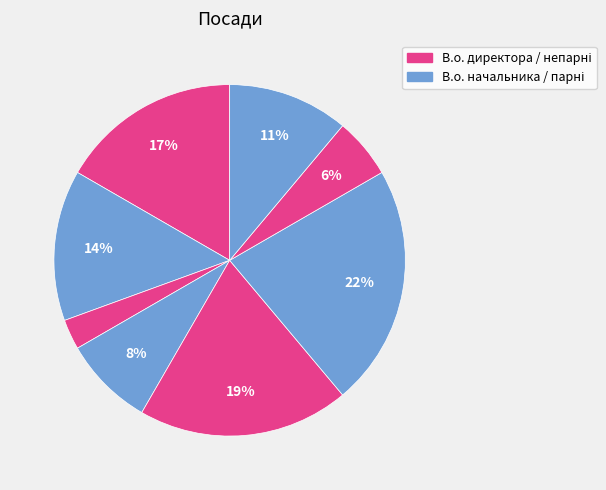

Count the number of slices in the pie.

8